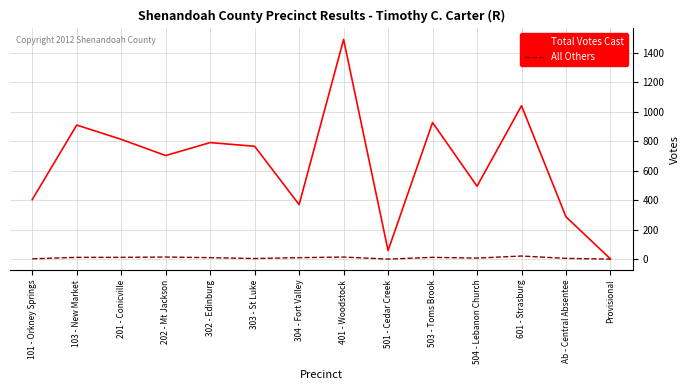

Rank the series at 101 - Orkney Springs from lowest to highest value.

All Others, Total Votes Cast